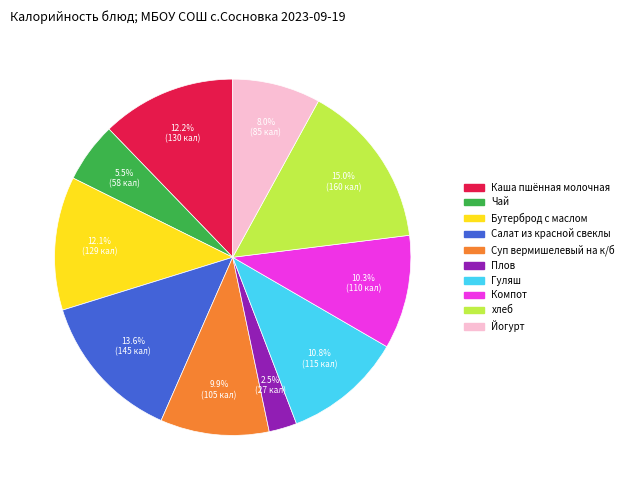

Count the number of slices in the pie.

10